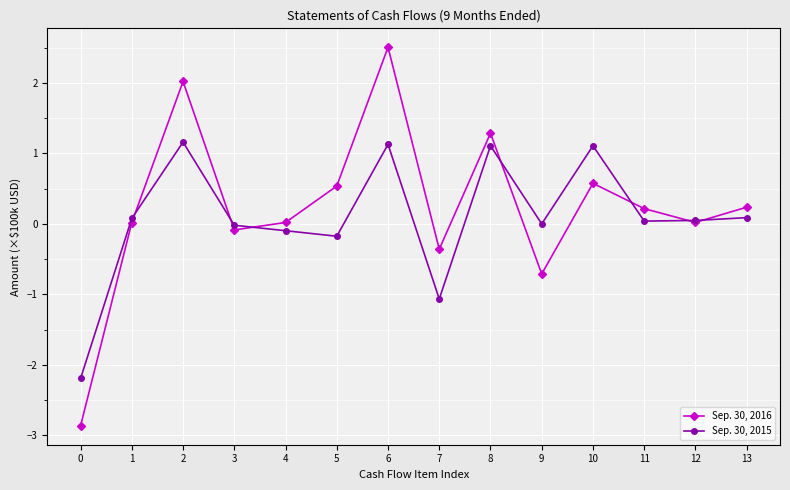

At 4, list the series in order from smallest to largest.

Sep. 30, 2015, Sep. 30, 2016